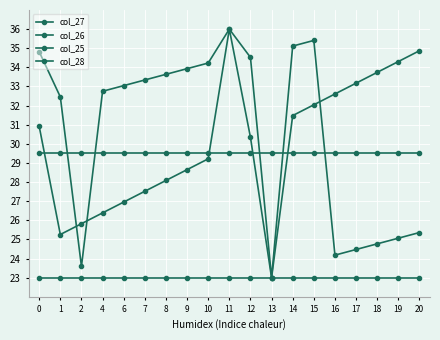

What is the difference between the maximum and minimum values in the col_27 series?

13.0